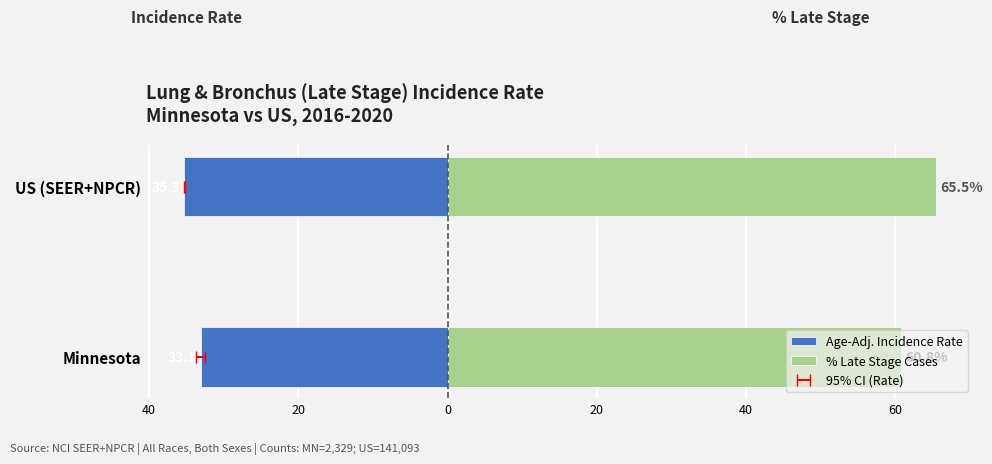

Is the value of Age-Adj. Incidence Rate at 60 greater than the value of % Late Stage Cases at 60?

No